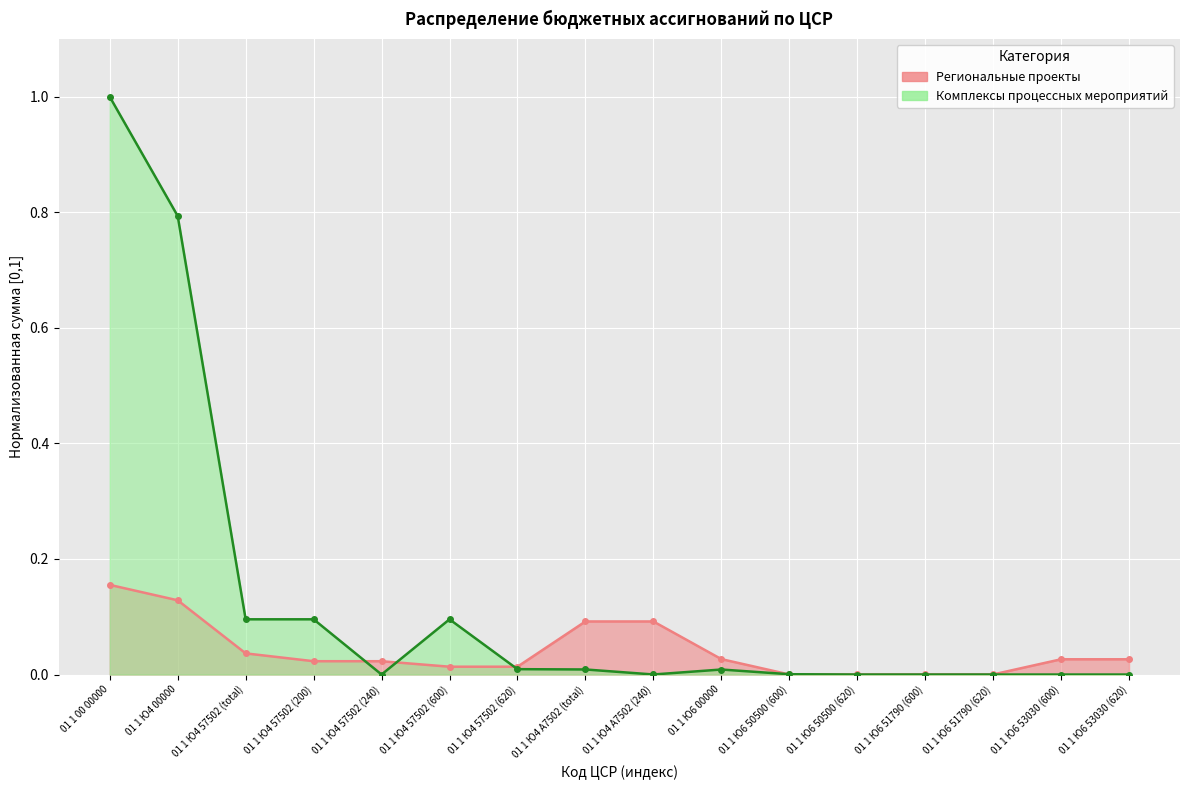

Which has a higher value, 01 1 Ю6 51790 (620) or 01 1 Ю4 А7502 (240)?

01 1 Ю4 А7502 (240)